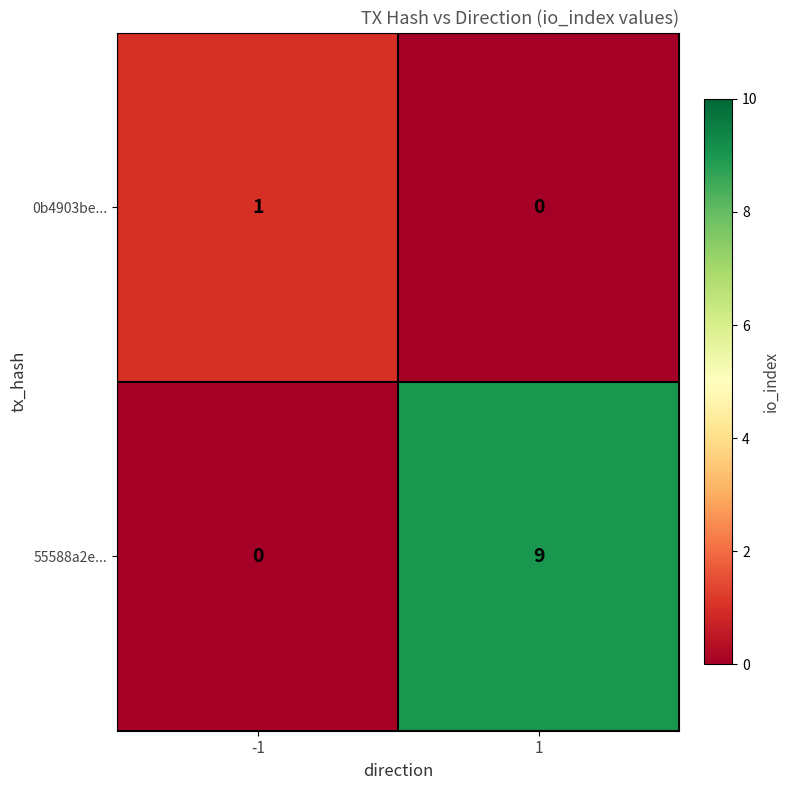

Rank the series by their maximum value, from highest to lowest.

55588a2e..., 0b4903be...